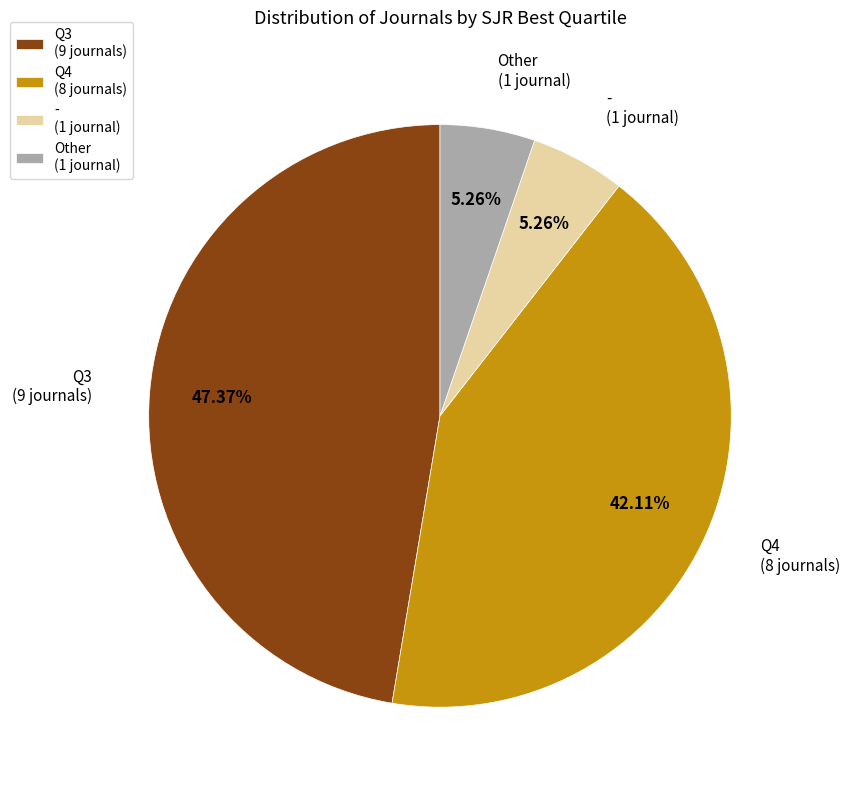

Is it true that Q4 is 53% of the pie?

False